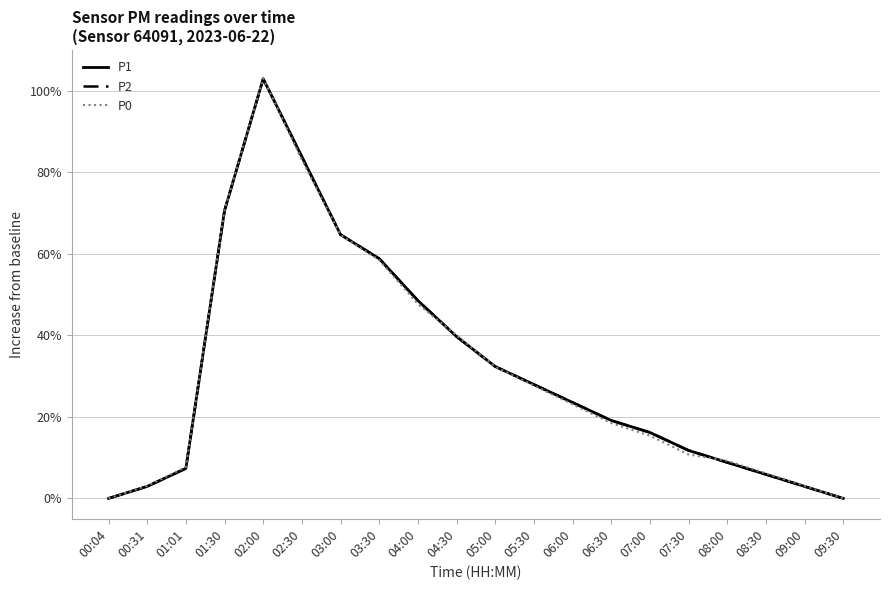

At 09:00, list the series in order from smallest to largest.

P1, P2, P0